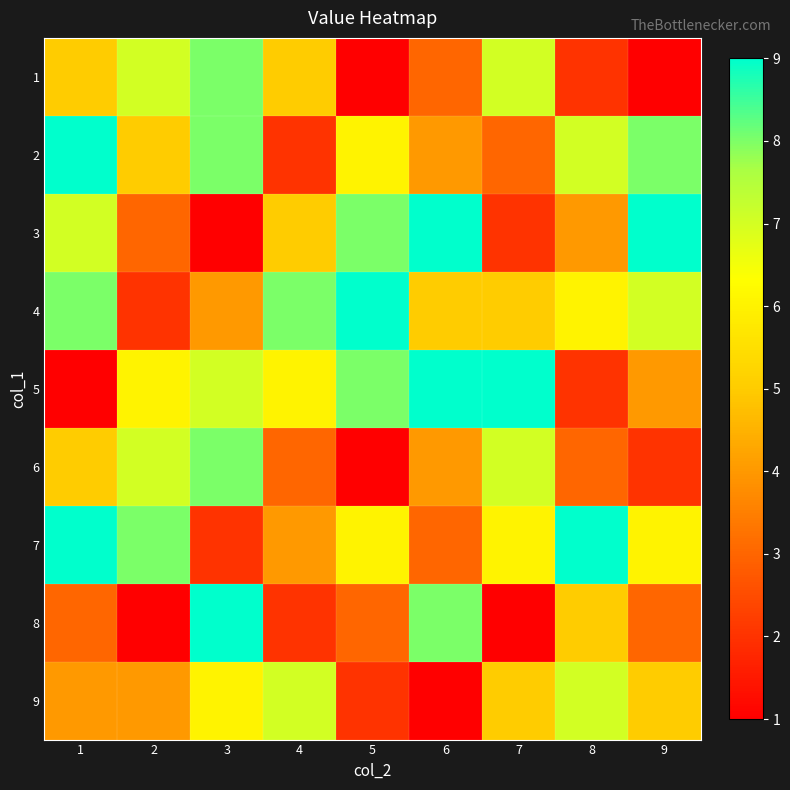

What is the spread (max minus min) of values at 3?

8